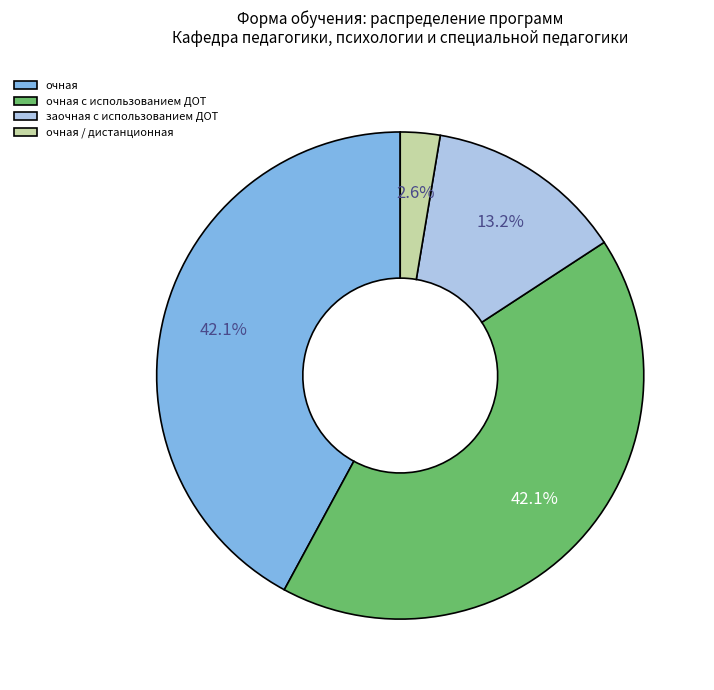

Which category has the smallest portion of the pie?

очная / дистанционная